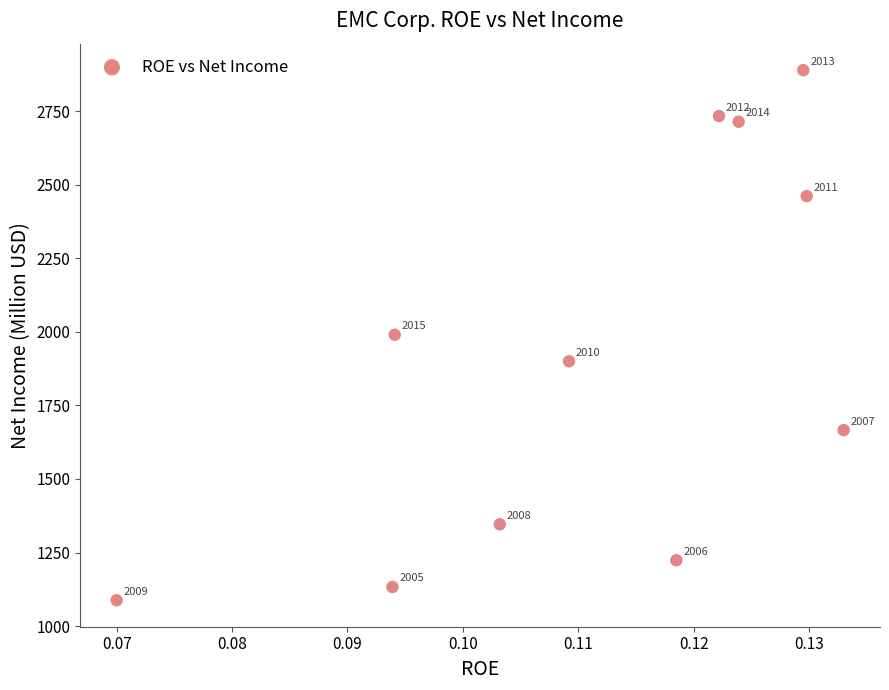

What is the average Y value?

1922